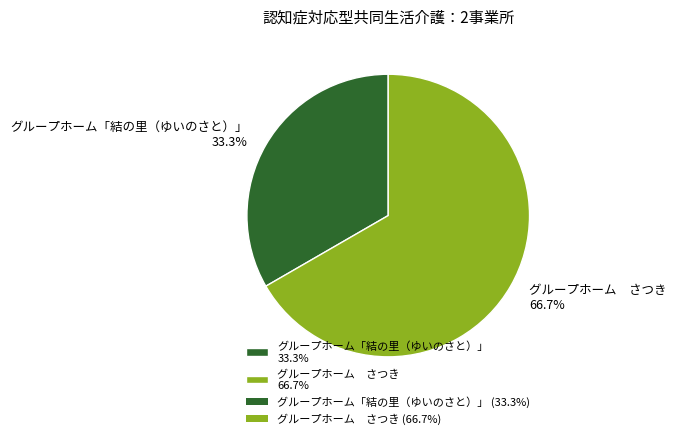

Is グループホーム さつき 66.7% the majority of the pie?

Yes